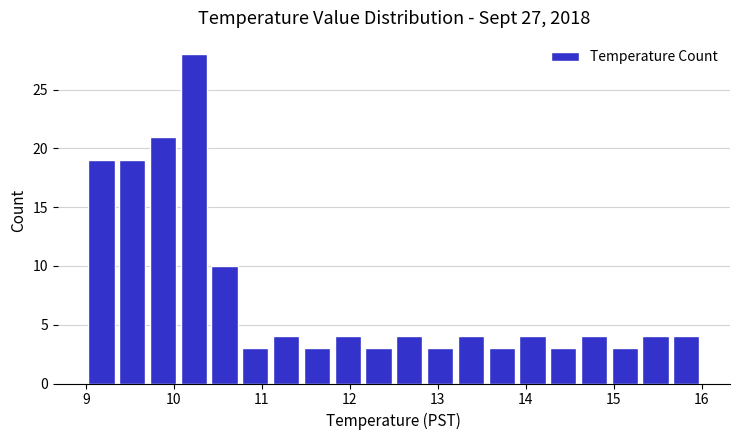

Read against the x-axis, roughly where is the centre of the tallest bar?

10.2